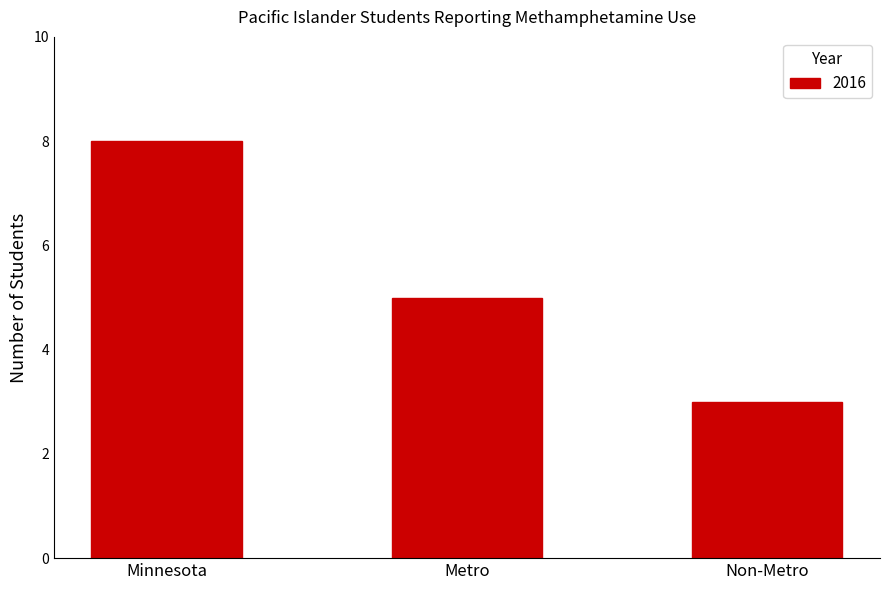

Reading left to right, what are all the values shown in this chart?

8	5	3